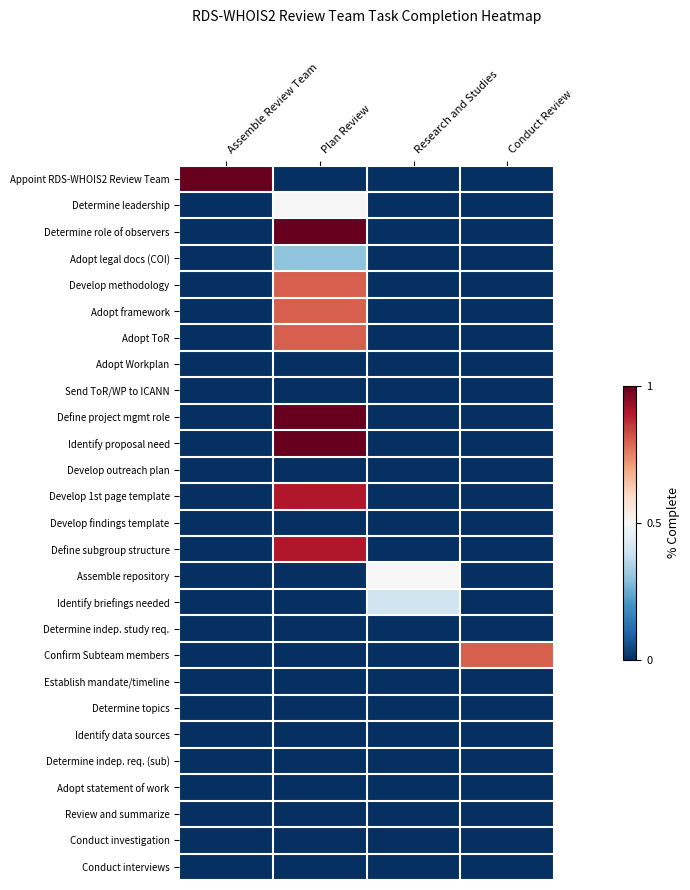

Rank the series by their maximum value, from lowest to highest.

Adopt Workplan, Send ToR/WP to ICANN, Develop outreach plan, Develop findings template, Determine indep. study req., Establish mandate/timeline, Determine topics, Identify data sources, Determine indep. req. (sub), Adopt statement of work, Review and summarize, Conduct investigation, Conduct interviews, Adopt legal docs (COI), Identify briefings needed, Determine leadership, Assemble repository, Develop methodology, Adopt framework, Adopt ToR, Confirm Subteam members, Develop 1st page template, Define subgroup structure, Appoint RDS-WHOIS2 Review Team, Determine role of observers, Define project mgmt role, Identify proposal need